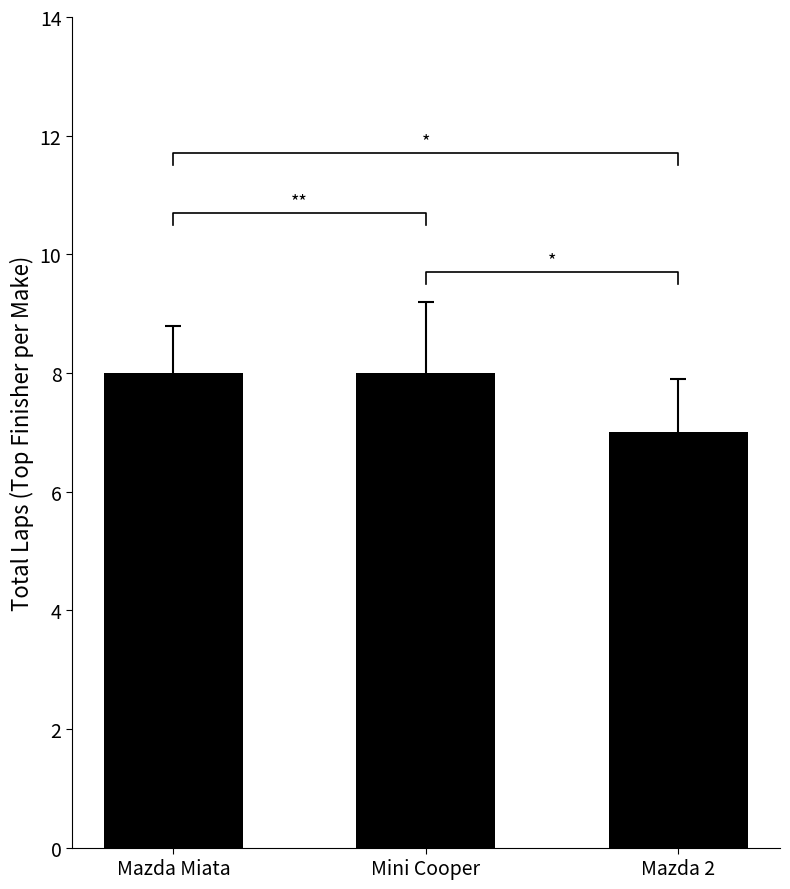

How many values are between 7 and 8?

3